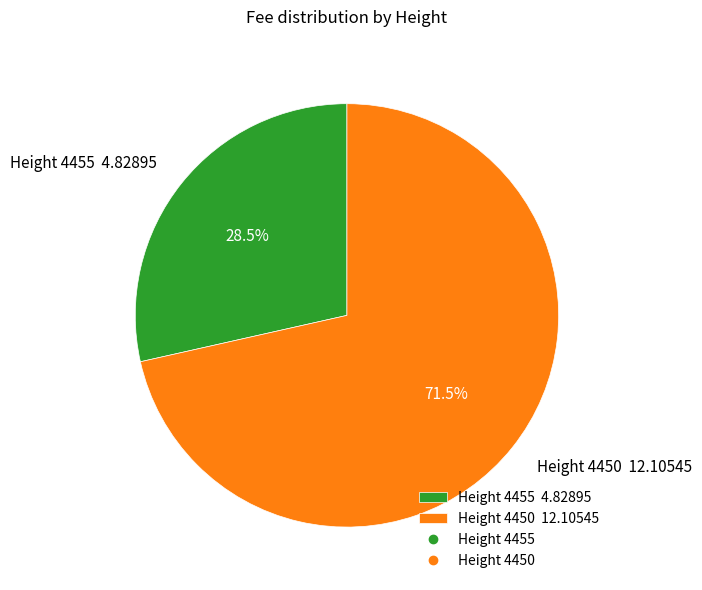

What is the largest slice in the pie chart?

Height 4450 12.10545